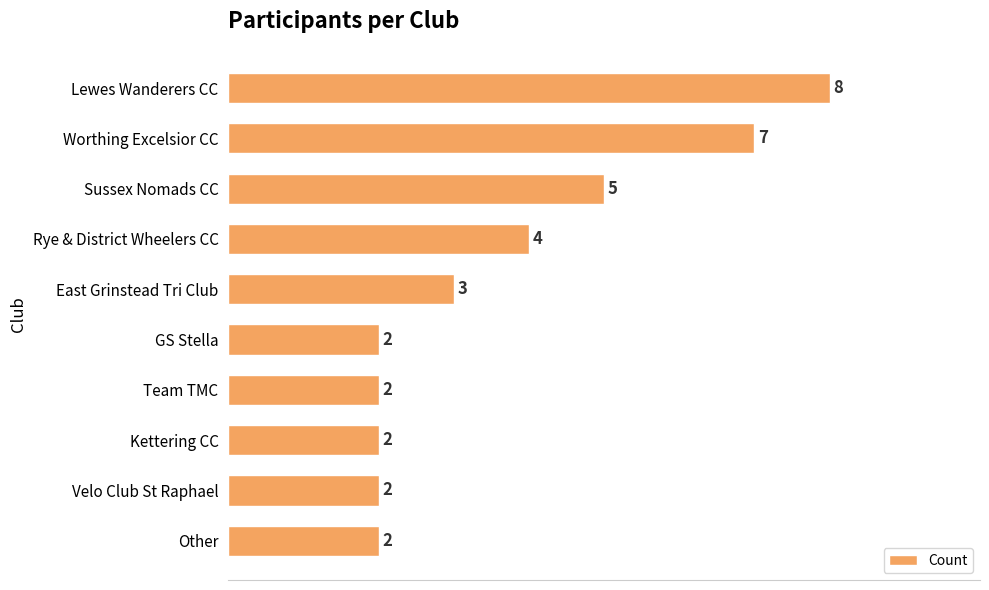

What is the difference between the maximum and minimum values?

6